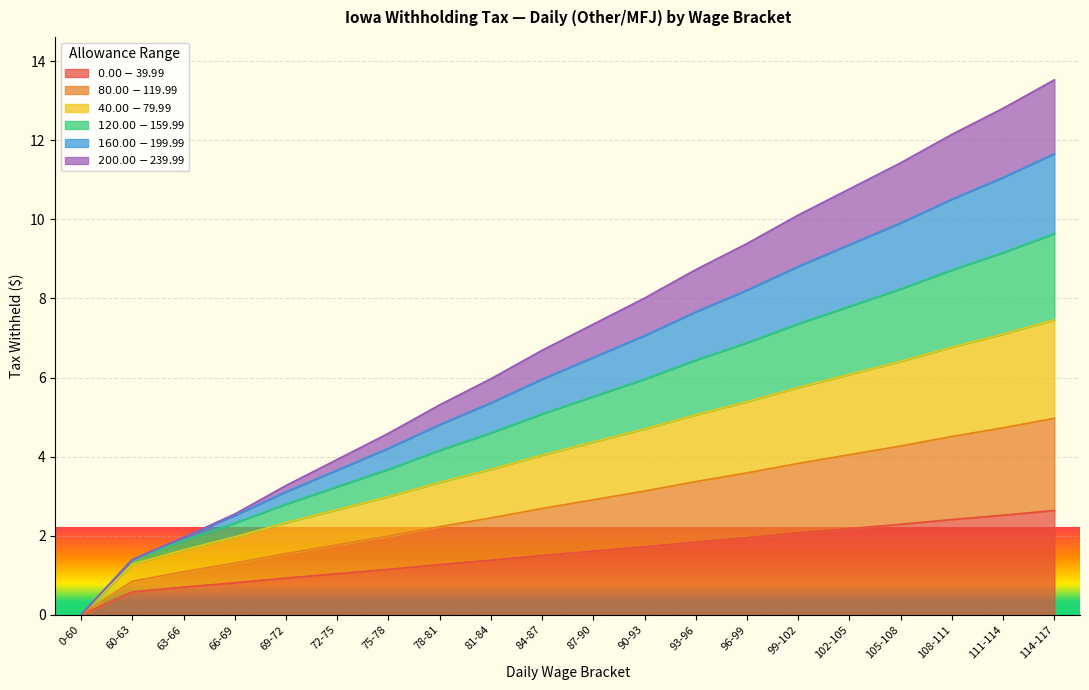

True or false: $160.00-$199.99 has more than 0 points higher than both neighbors.

False